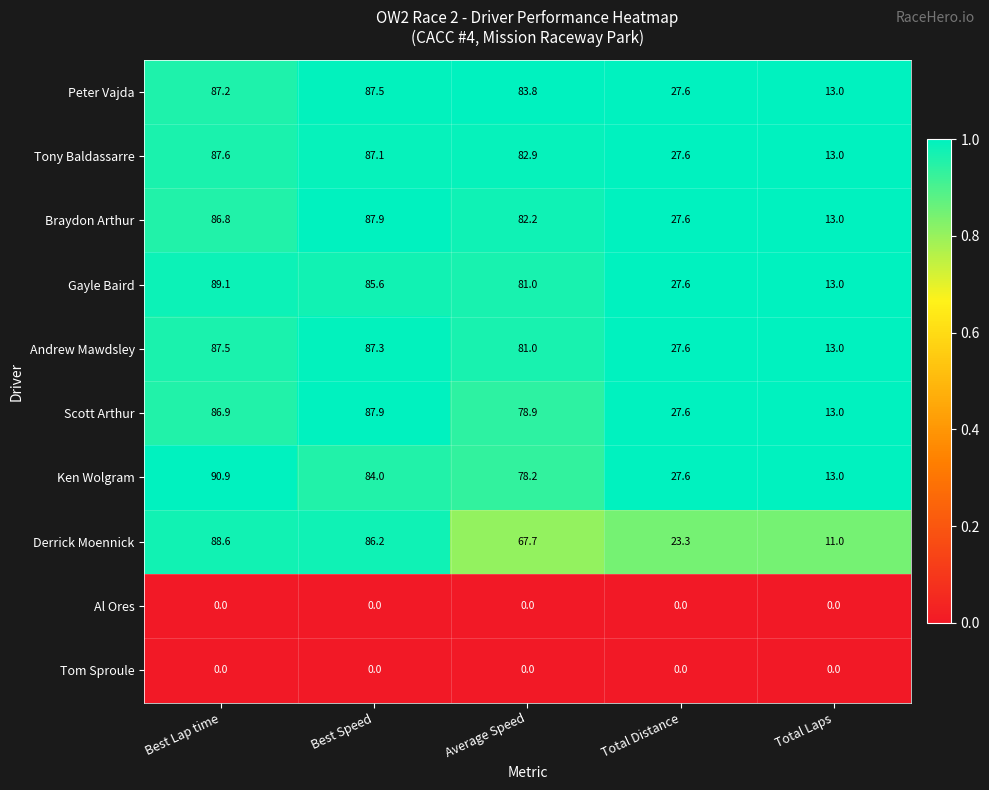

List the labels in order of Ken Wolgram value, smallest first.

Total Laps, Total Distance, Average Speed, Best Speed, Best Lap time